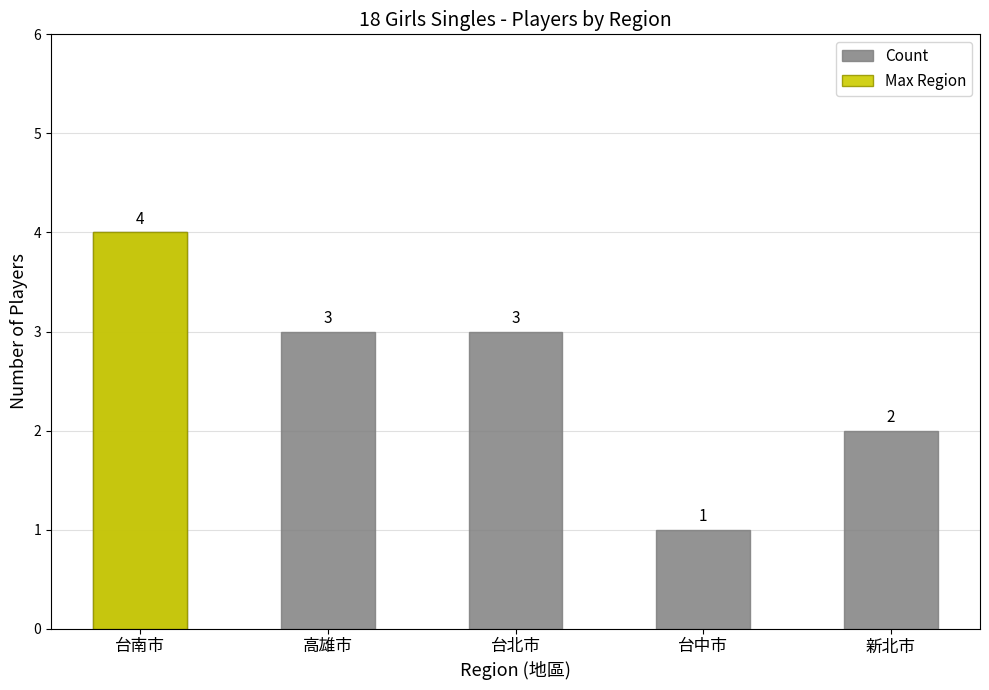

What is the change in value from 高雄市 to 台中市?

-2